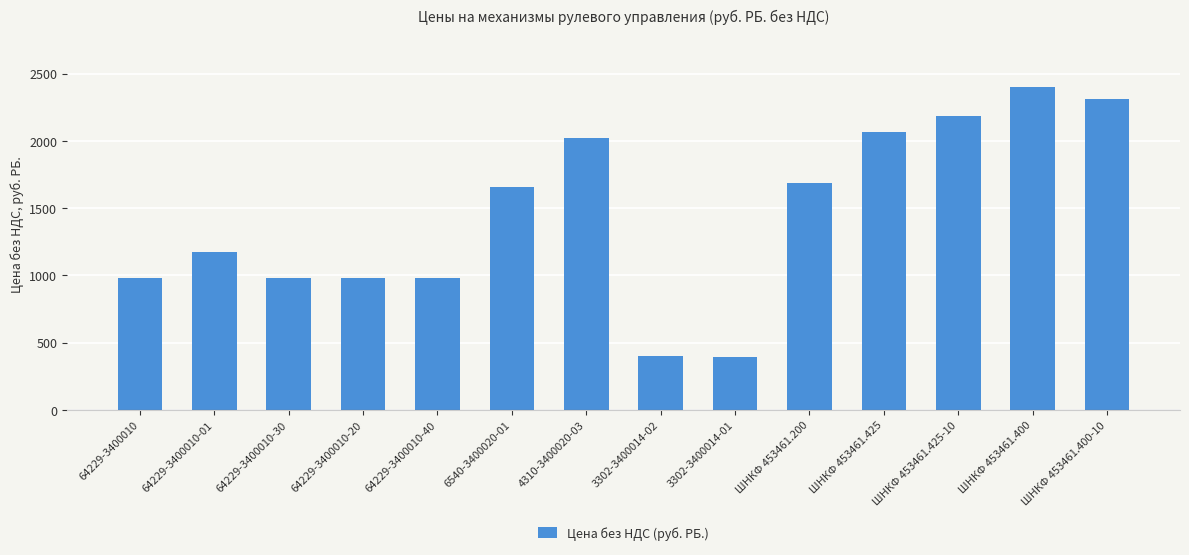

What is the smallest value displayed?

392.9